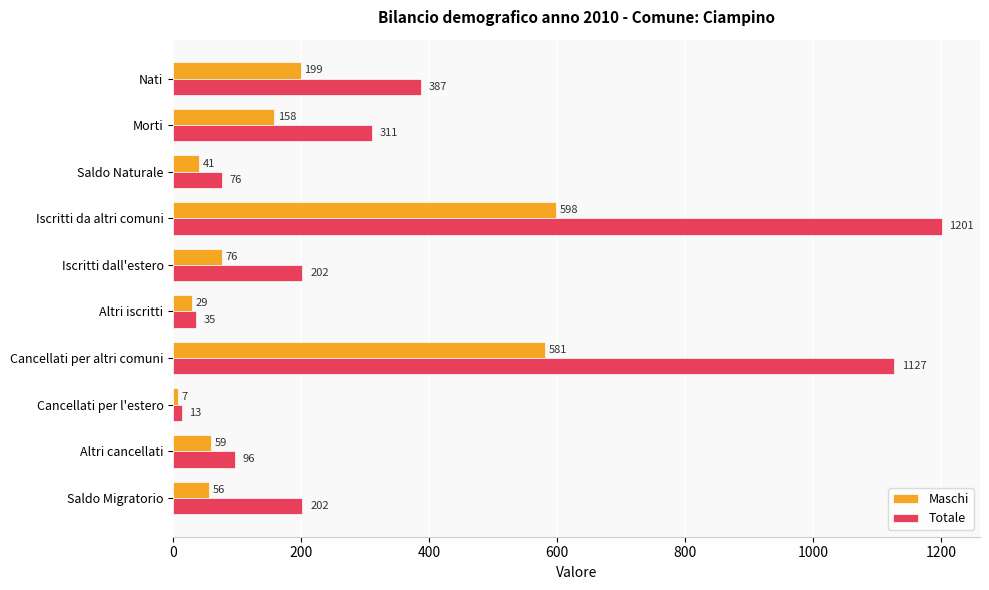

What are all the series names shown in the legend?

Maschi, Totale